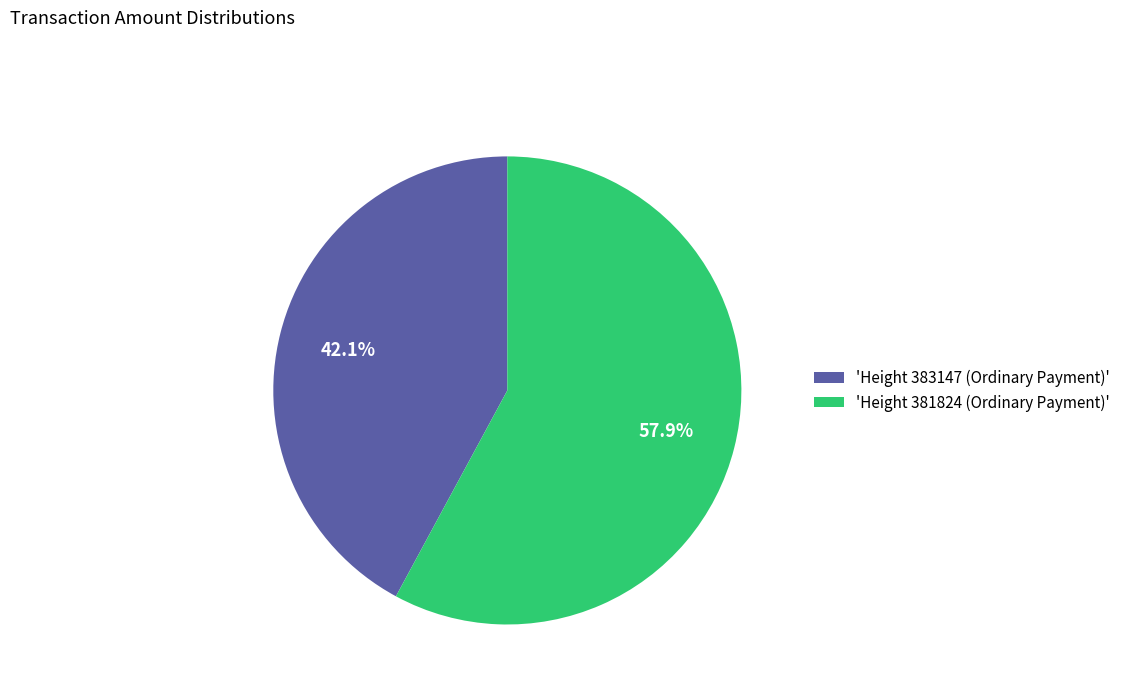

Which has a higher value, 'Height 383147 (Ordinary Payment)' or 'Height 381824 (Ordinary Payment)'?

'Height 381824 (Ordinary Payment)'